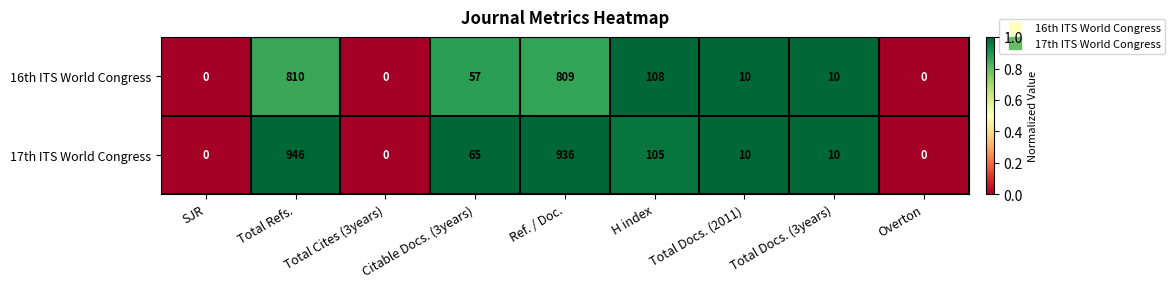

Is it true that 16th ITS World Congress equals 509 at Total Refs.?

False